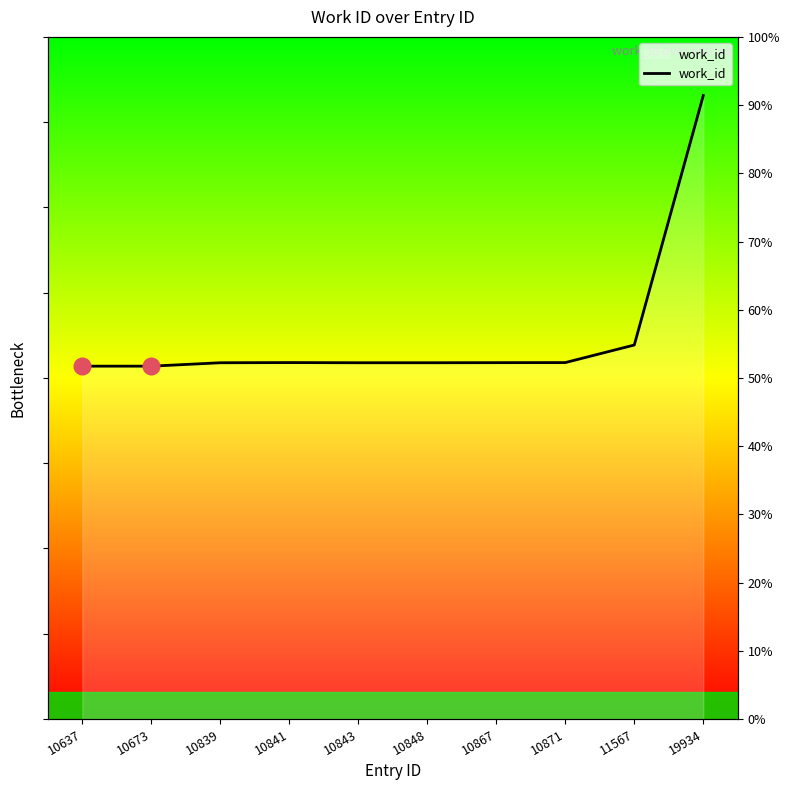

What is the smallest value displayed?

4138